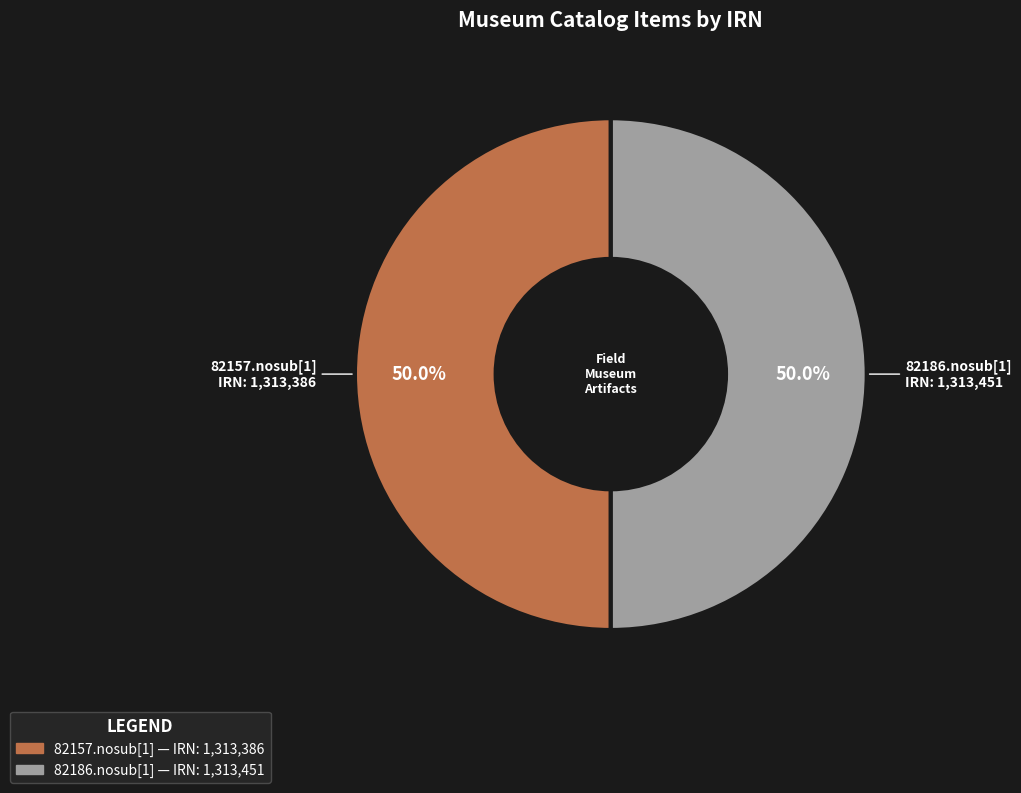

What percentage do 82157.nosub[1] and 82186.nosub[1] together represent?

100.0%